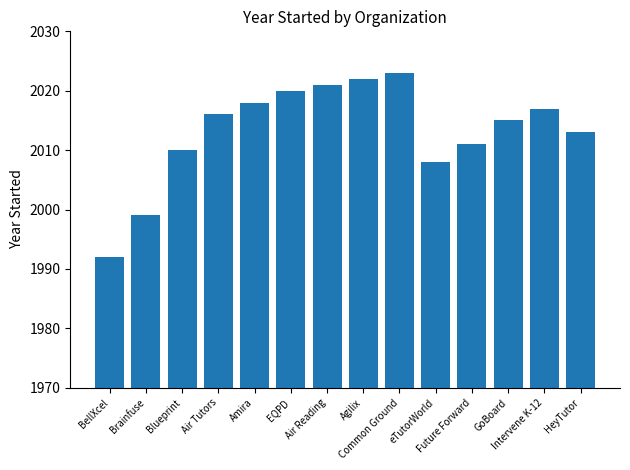

Reading right to left, what are all the values shown in this chart?

HeyTutor=2013	Intervene K-12=2017	GoBoard=2015	Future Forward=2011	eTutorWorld=2008	Common Ground=2023	Agilix=2022	Air Reading=2021	EQPD=2020	Amira=2018	Air Tutors=2016	Blueprint=2010	Brainfuse=1999	BellXcel=1992